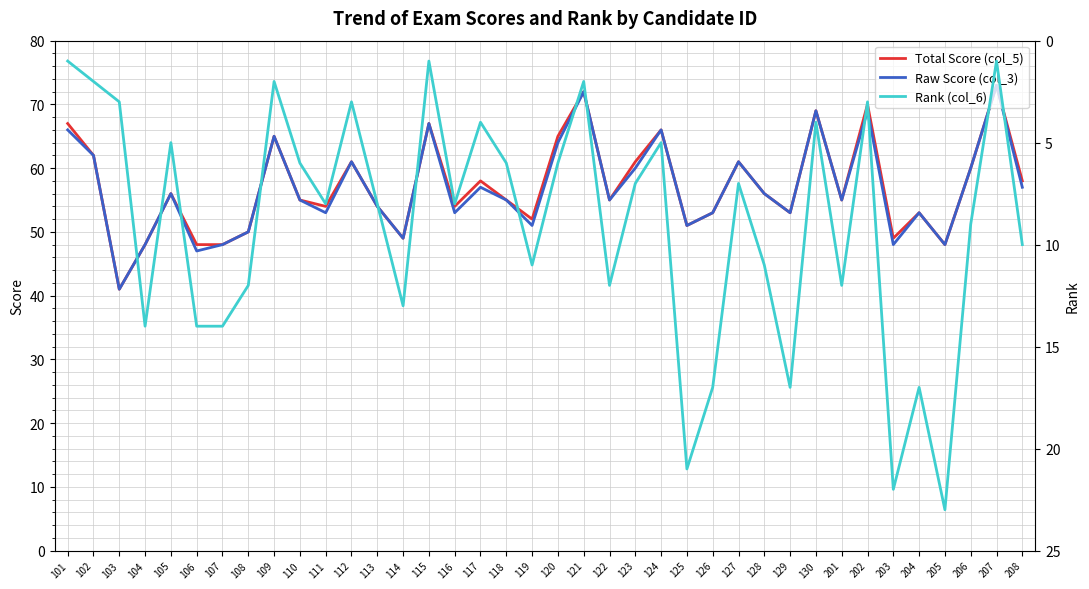

What is the sum of the Rank (col_6) values at 207 and 201?

13